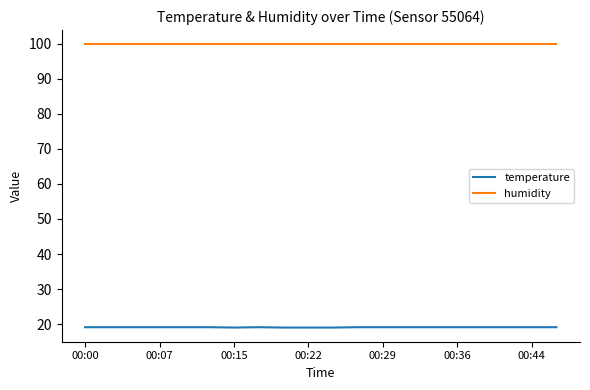

At how many categories does at least one series exceed 82?

20